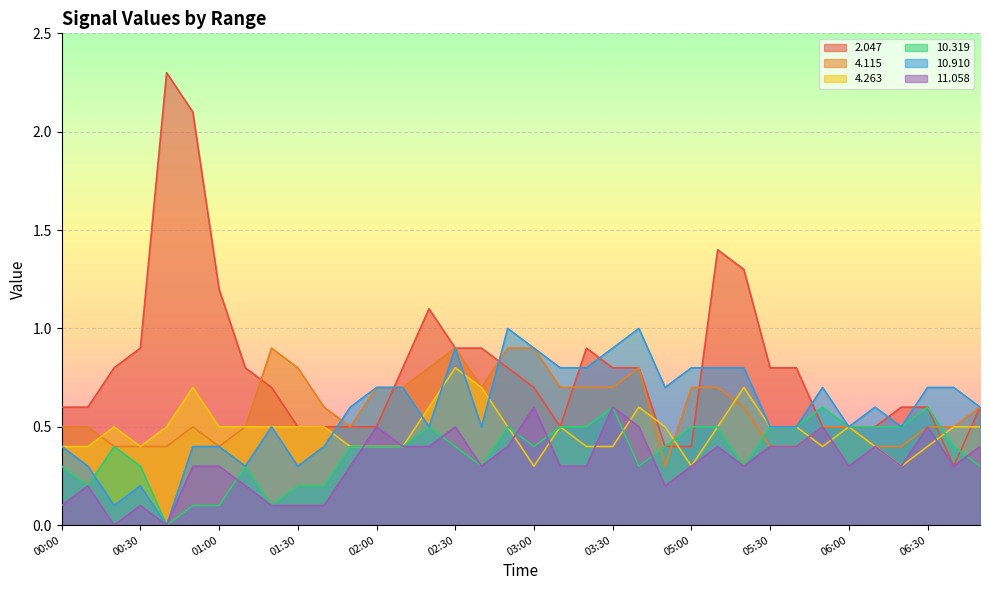

How many positive values does the  10.910 series have?

35